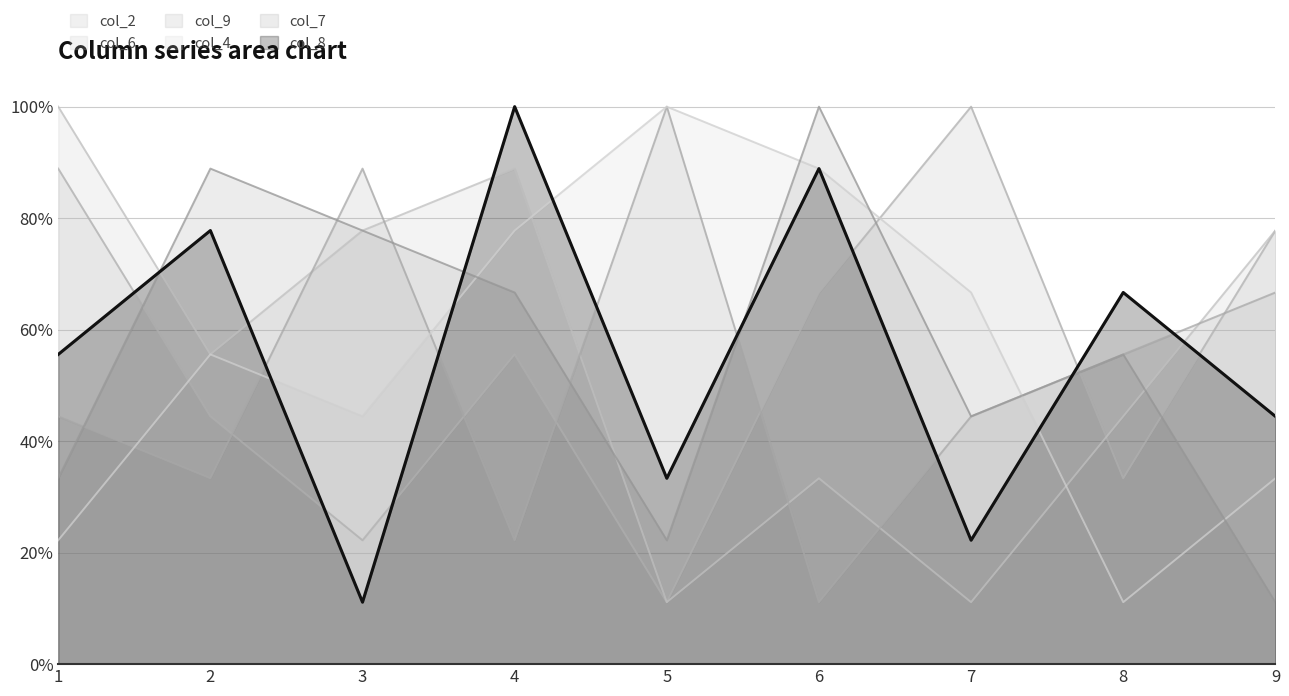

Where do col_6 and col_4 first cross each other?

4 and 5